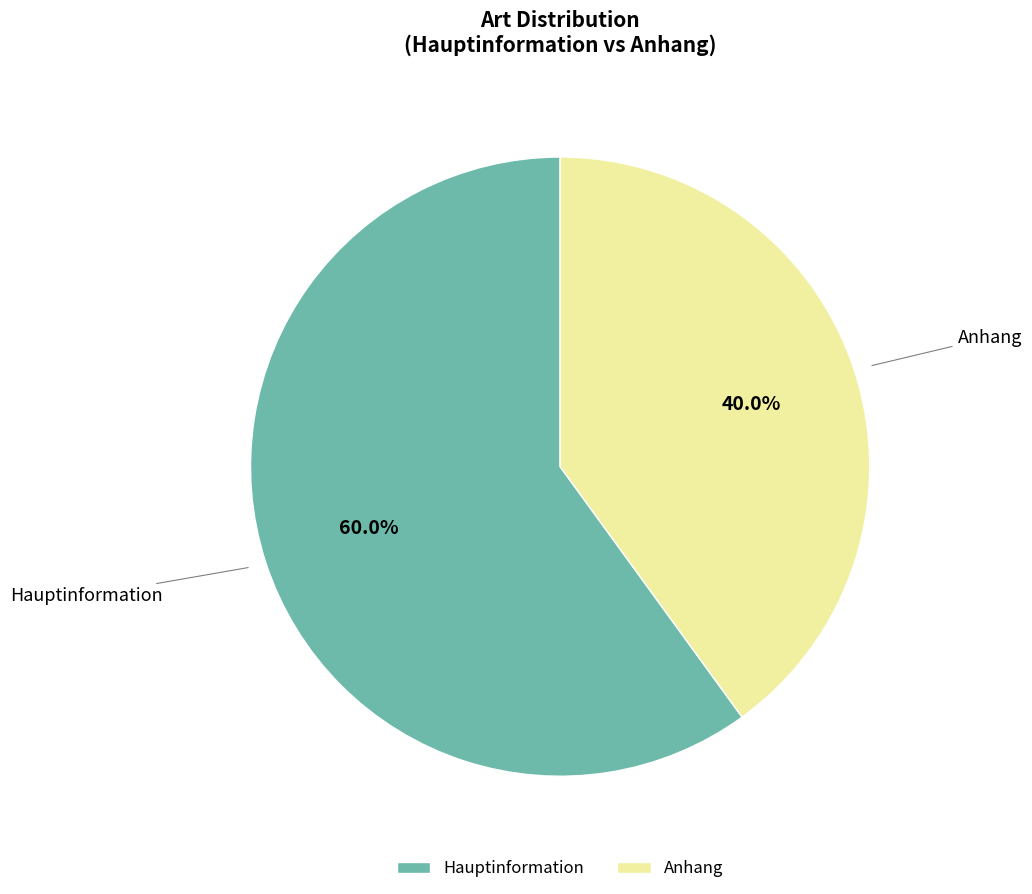

Which category has the smallest portion of the pie?

Anhang